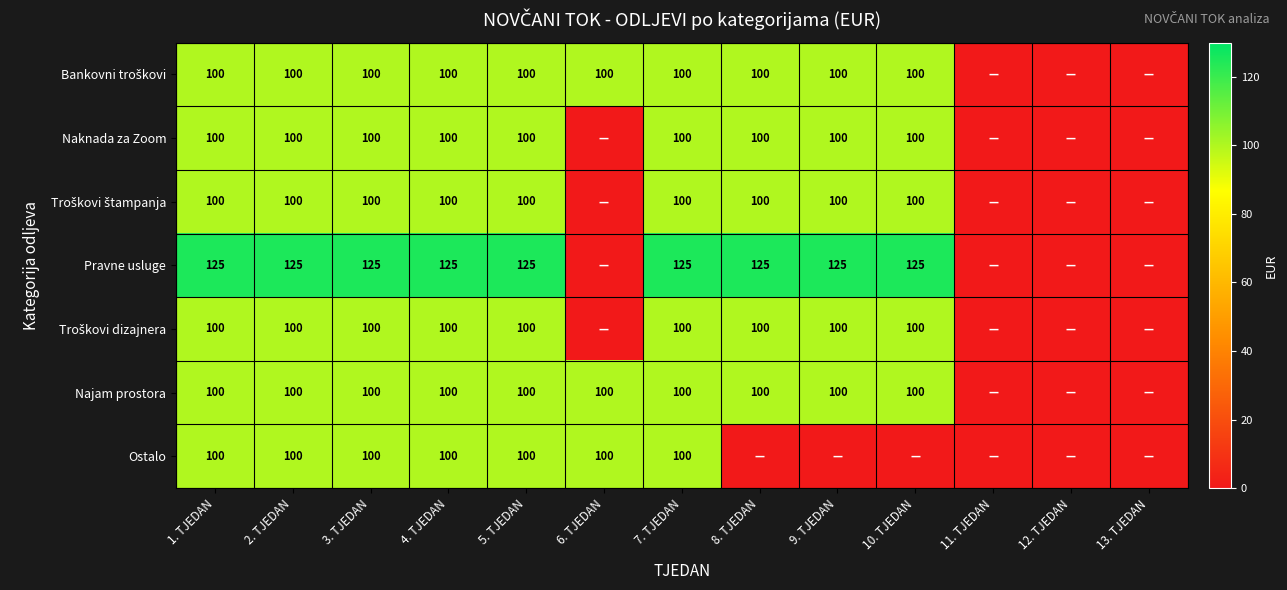

Which label corresponds to the smallest value in the chart?

11. TJEDAN